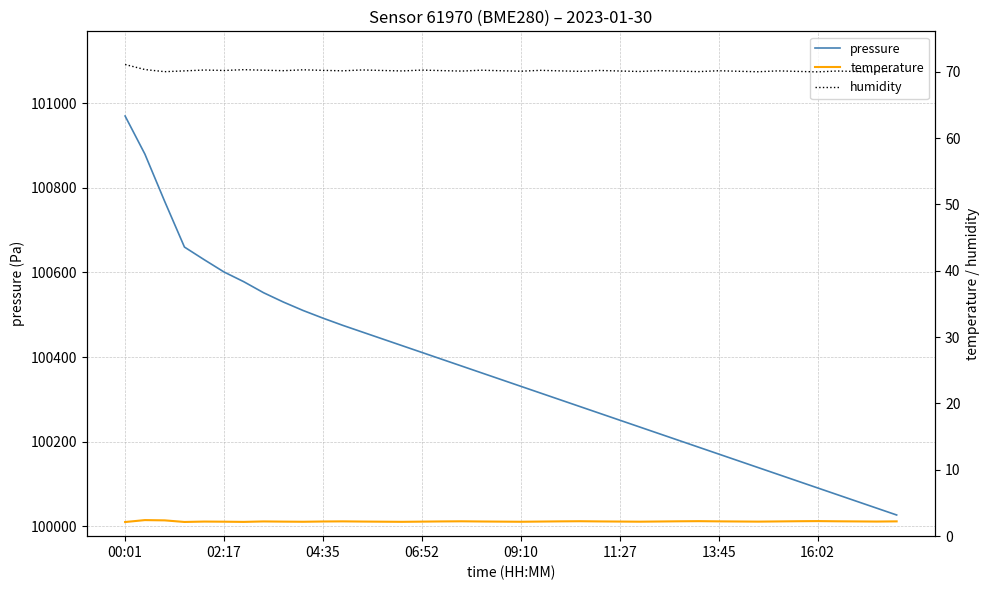

Which category has the highest value in the pressure series?

00:01